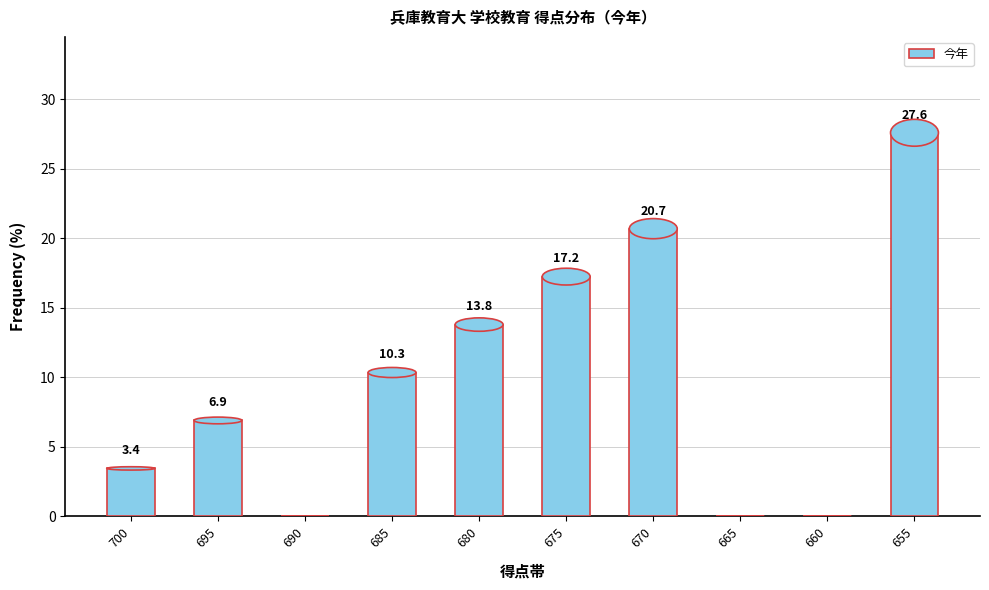

Count the number of values greater than 10.

5